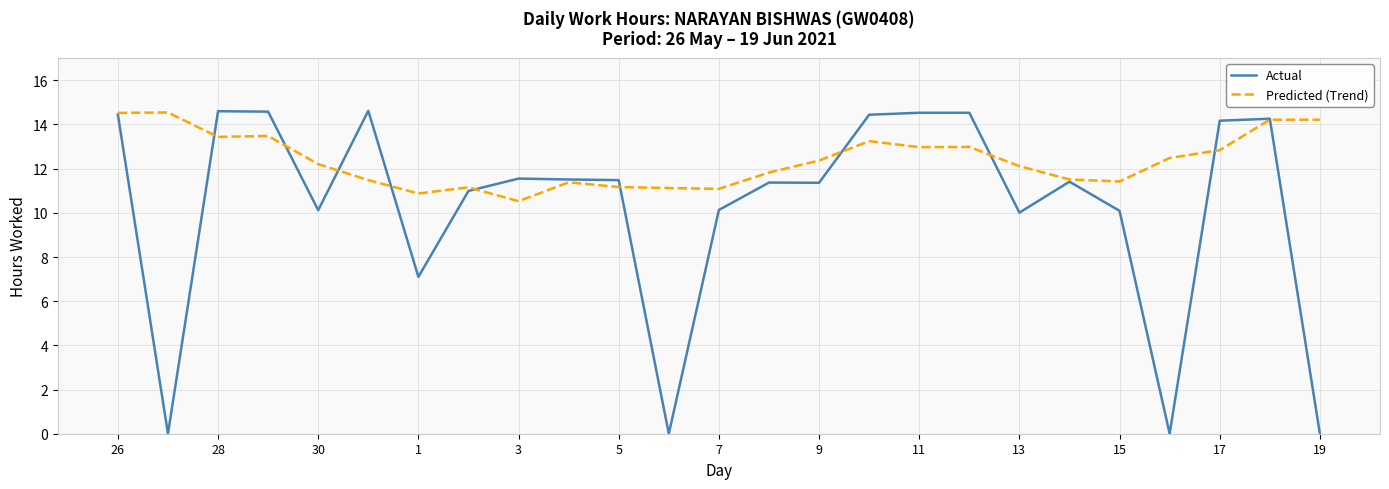

Which series has the widest spread of values?

Actual